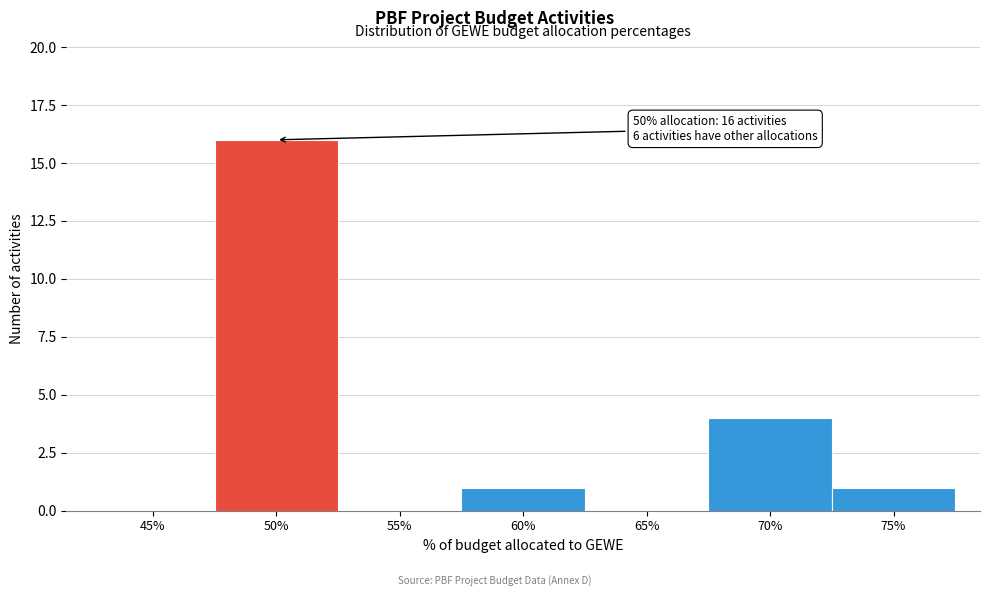

Reading left to right, extract all data points from this chart.

45%=0	50%=16	55%=0	60%=1	65%=0	70%=4	75%=1